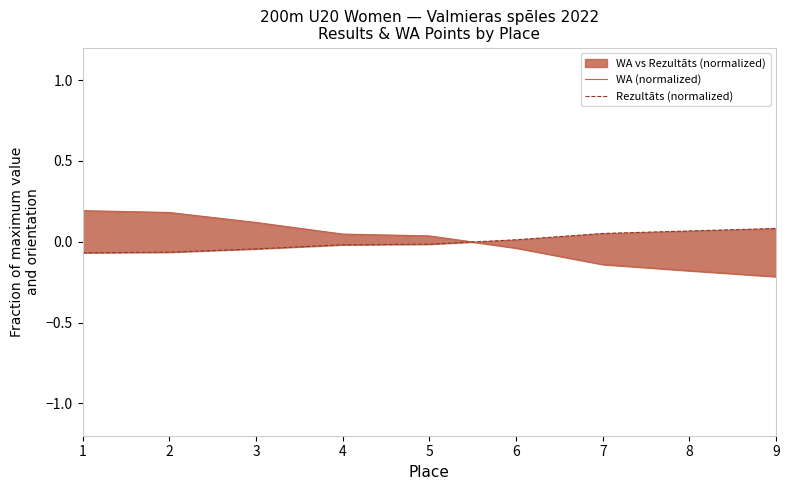

Rank the series at 4 from lowest to highest value.

Rezultāts (normalized), WA (normalized)